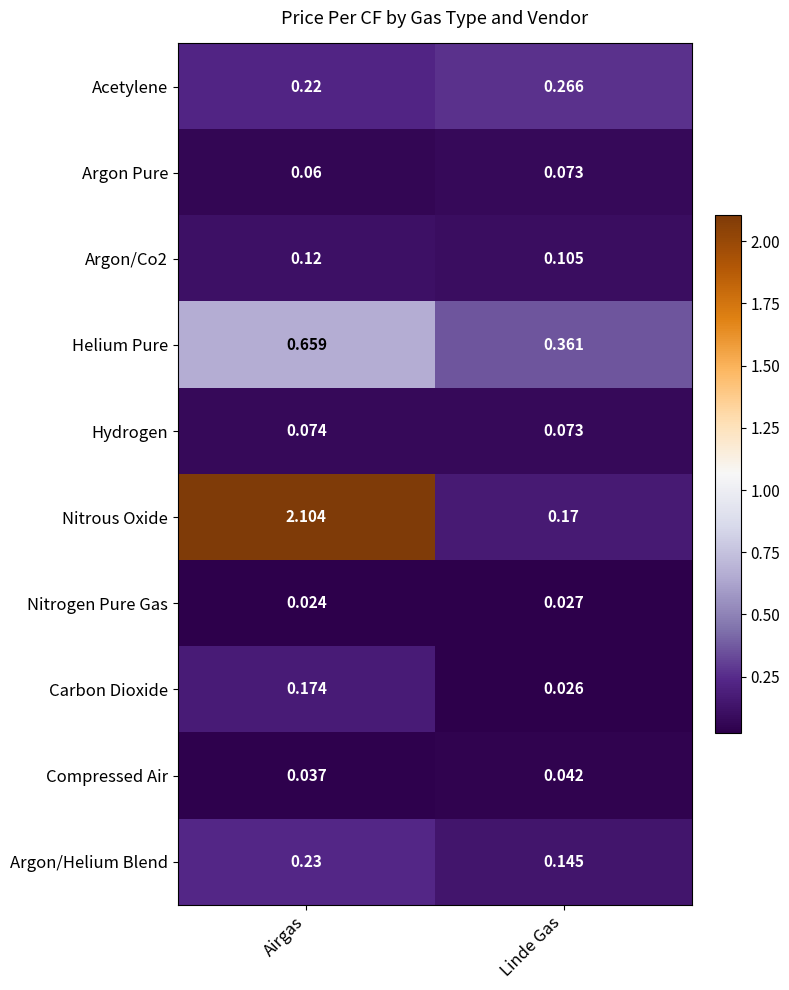

Which series has the largest range (max minus min)?

Nitrous Oxide